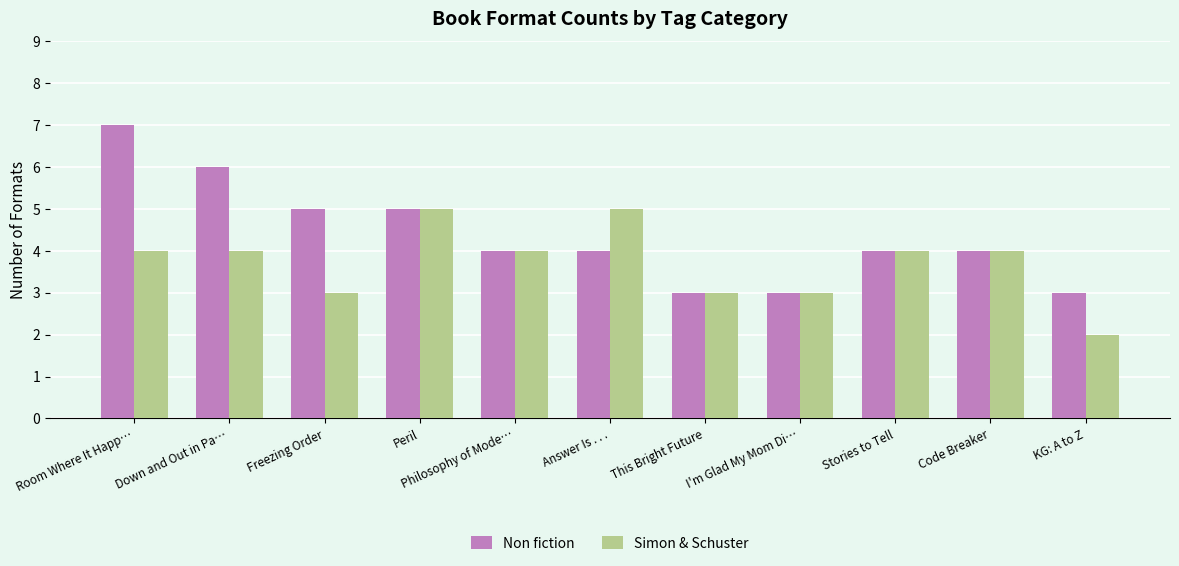

What is the label of the 6th bar from the right?

Answer Is . . .